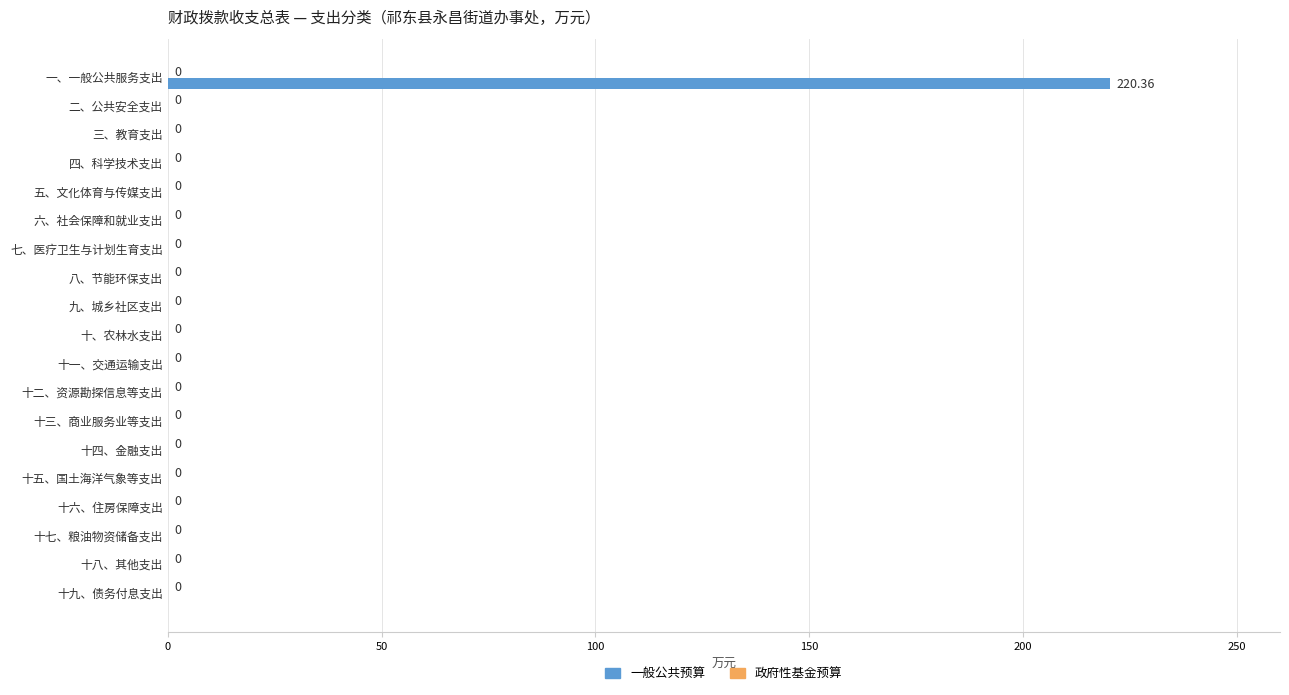

Which label corresponds to the largest value in the chart?

一、一般公共服务支出